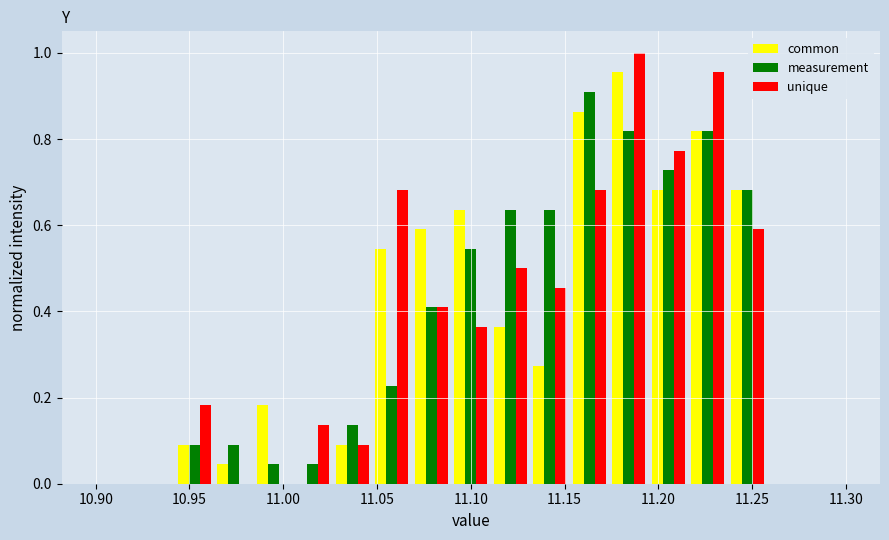

What is the height of the common bar covering 10.940 to 10.965 on the x-axis? Neither the bar edges nor the heights are printed on the chart, so give them approximately, as read against the axes.

0.10